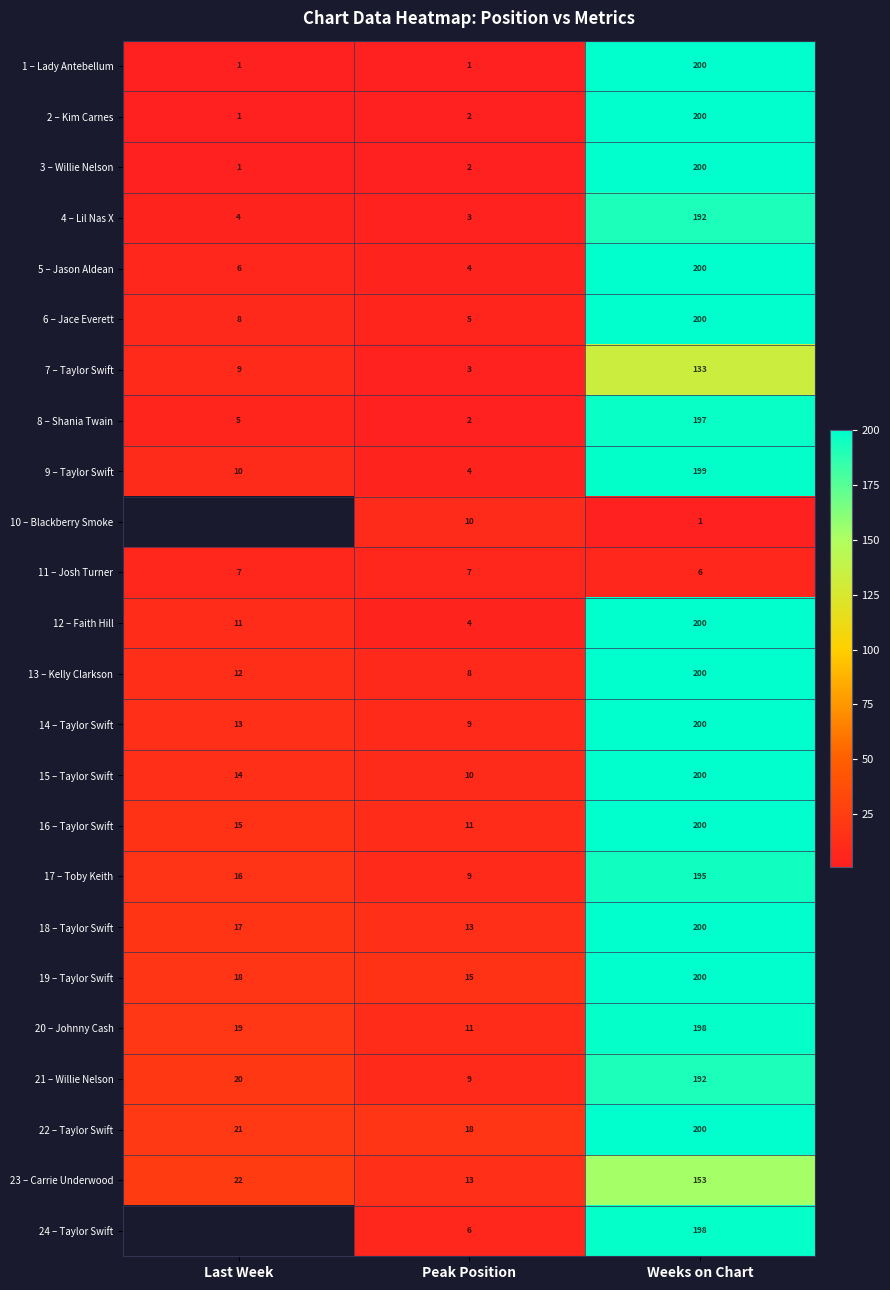

At which label is 18 – Taylor Swift closest to 106?

Last Week